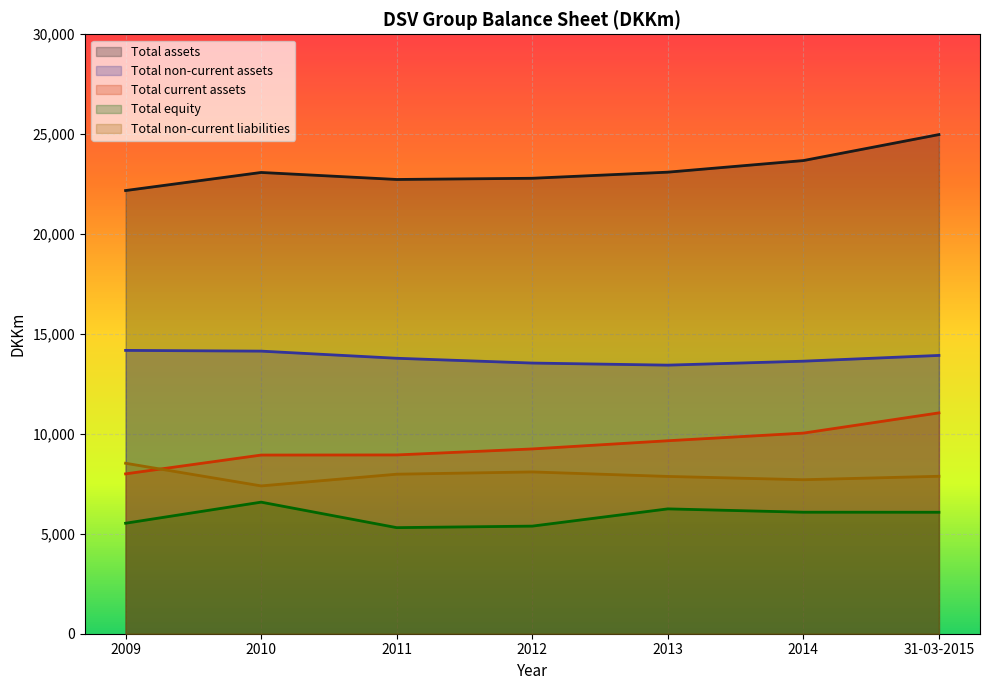

How many interior local peaks does the Total equity series have?

2